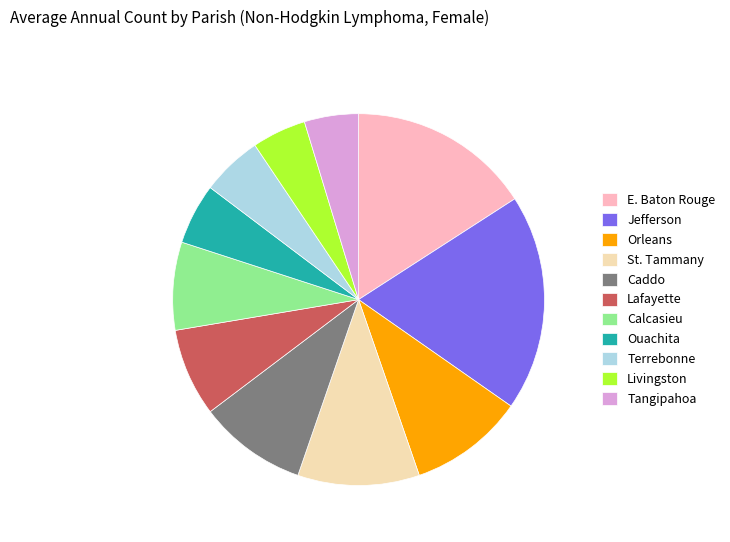

Does any single category account for the majority?

No